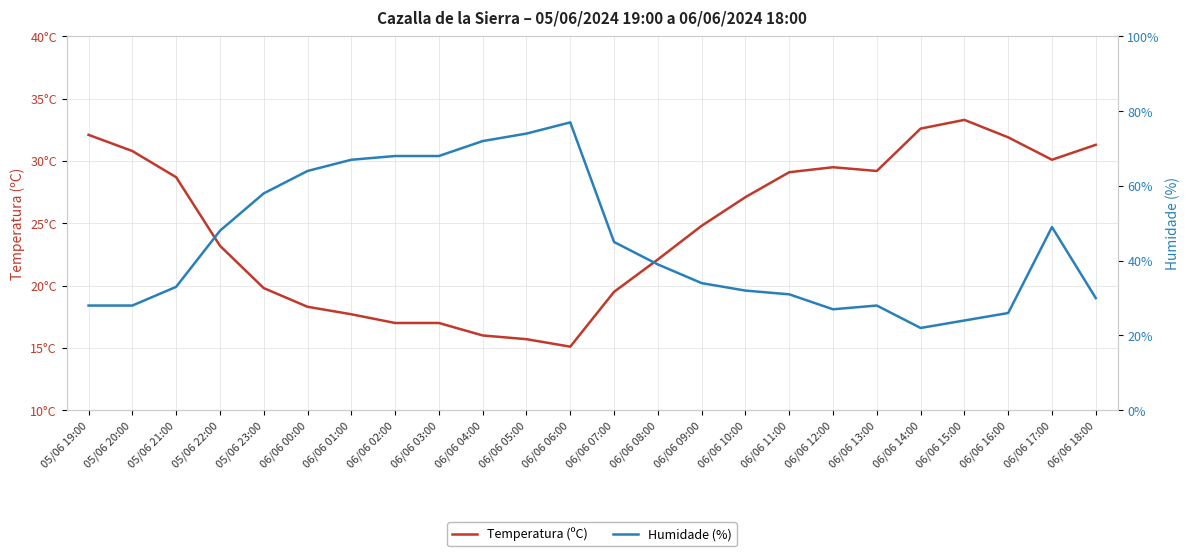

The value of Humidade (%) at 06/06 05:00 is 74.0. True or false?

True